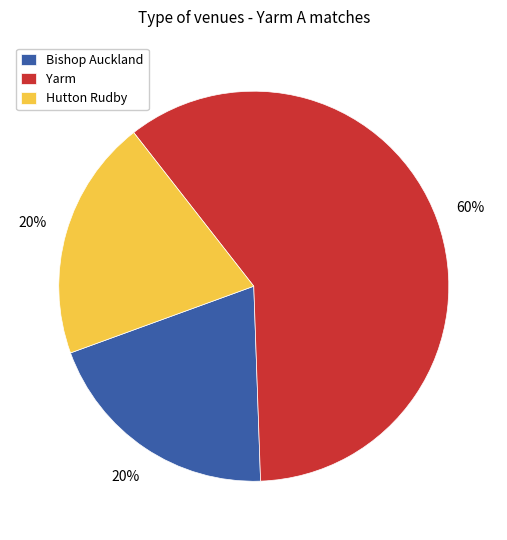

What is the largest slice in the pie chart?

Yarm